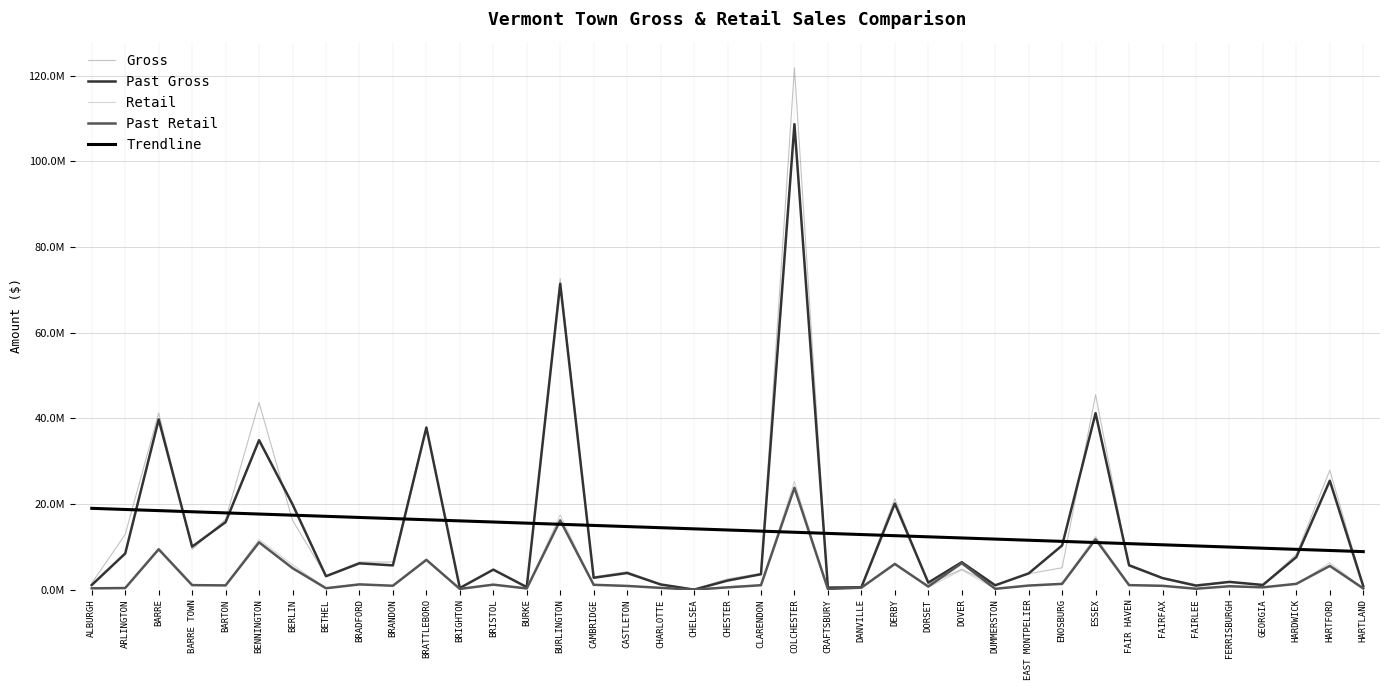

What are all the series names shown in the legend?

Gross, Past Gross, Retail, Past Retail, Trendline